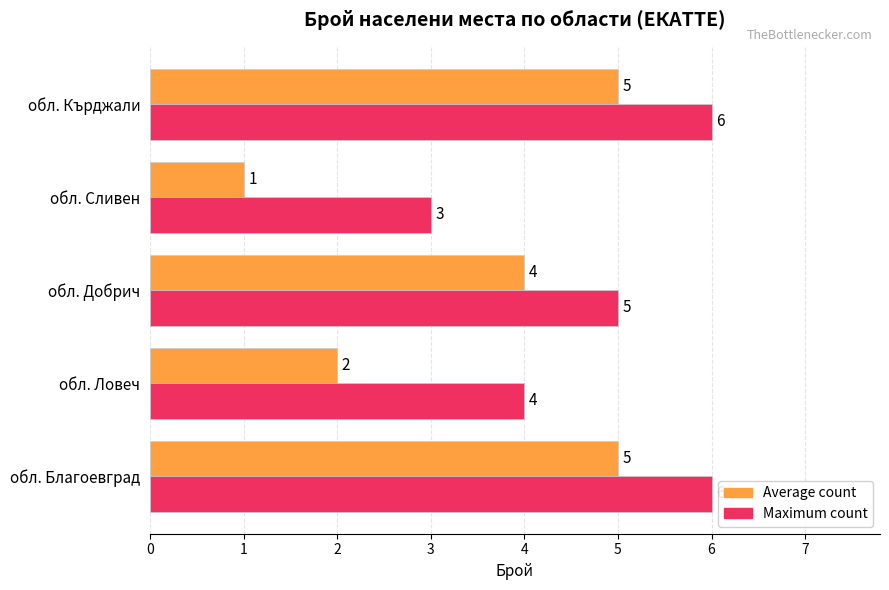

Which series has the widest spread of values?

Average count